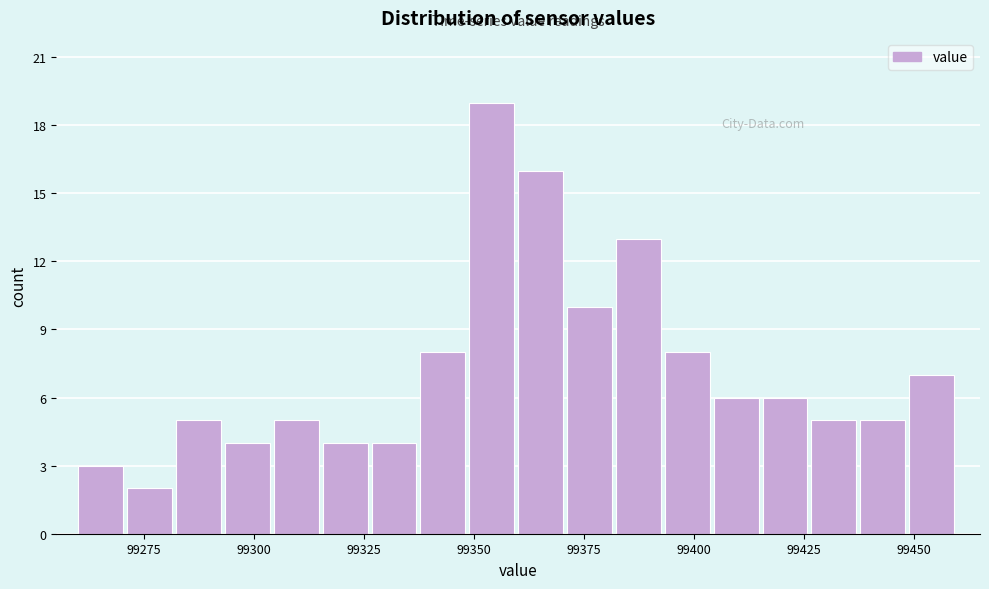

Around what value on the x-axis is the tallest bar? Give the approximate position of its centre, as read against the axis.

99355